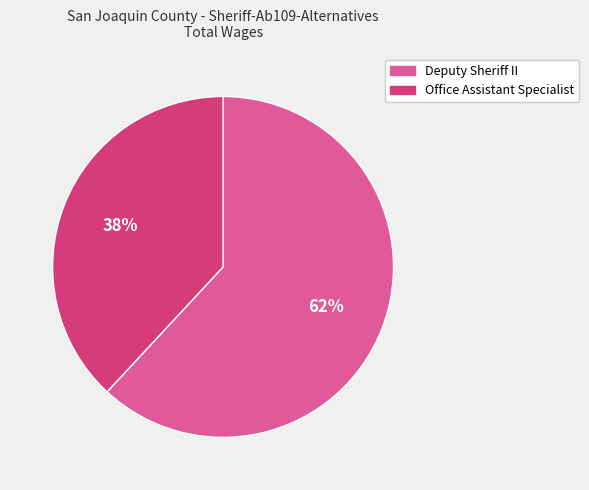

Count the number of slices in the pie.

2